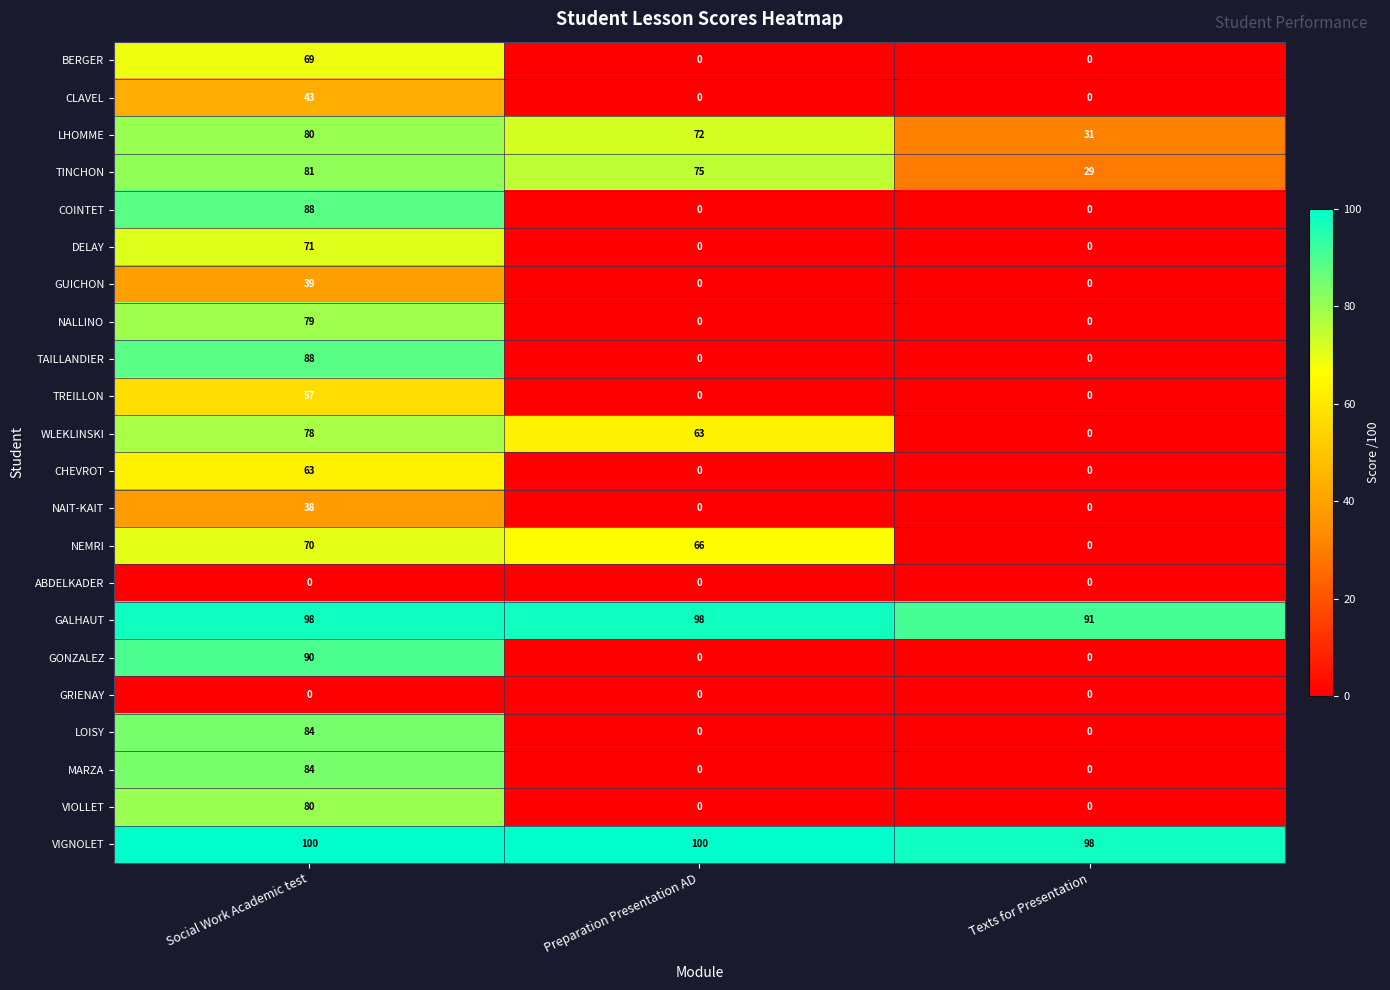

The value of BERGER at Social Work Academic test is 47. True or false?

False